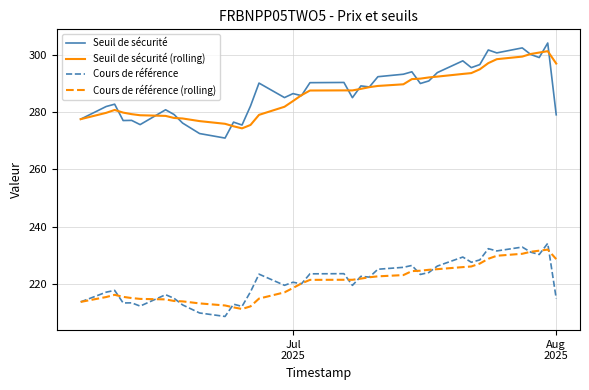

True or false: Seuil de sécurité and Cours de référence (rolling) intersect in this chart.

False